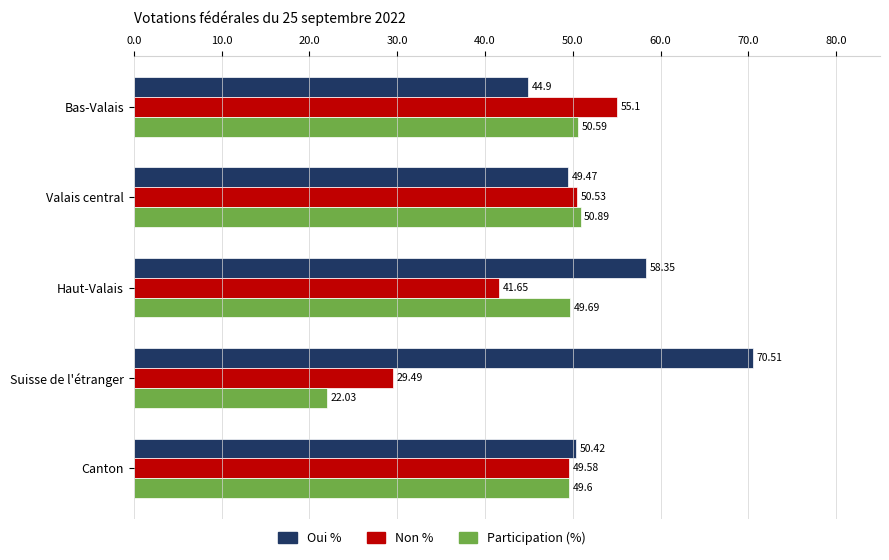

Which series has the largest total across all categories?

Oui %